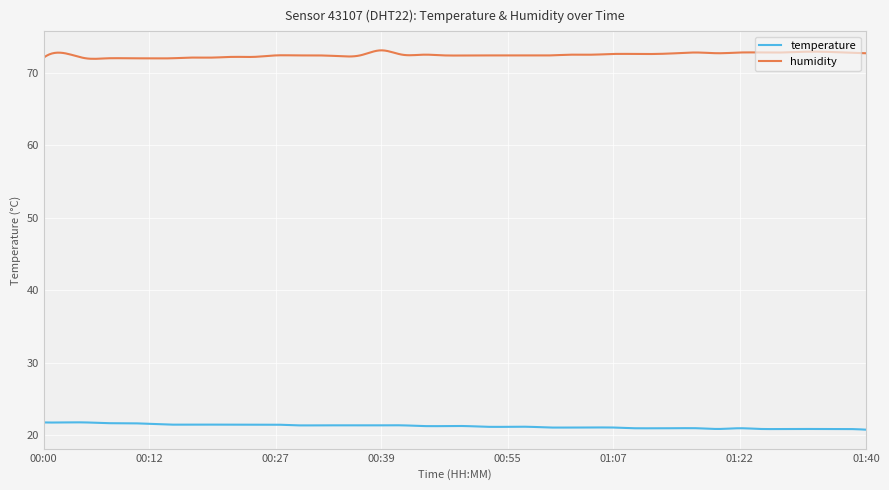

Does the chart have visible grid lines?

Yes